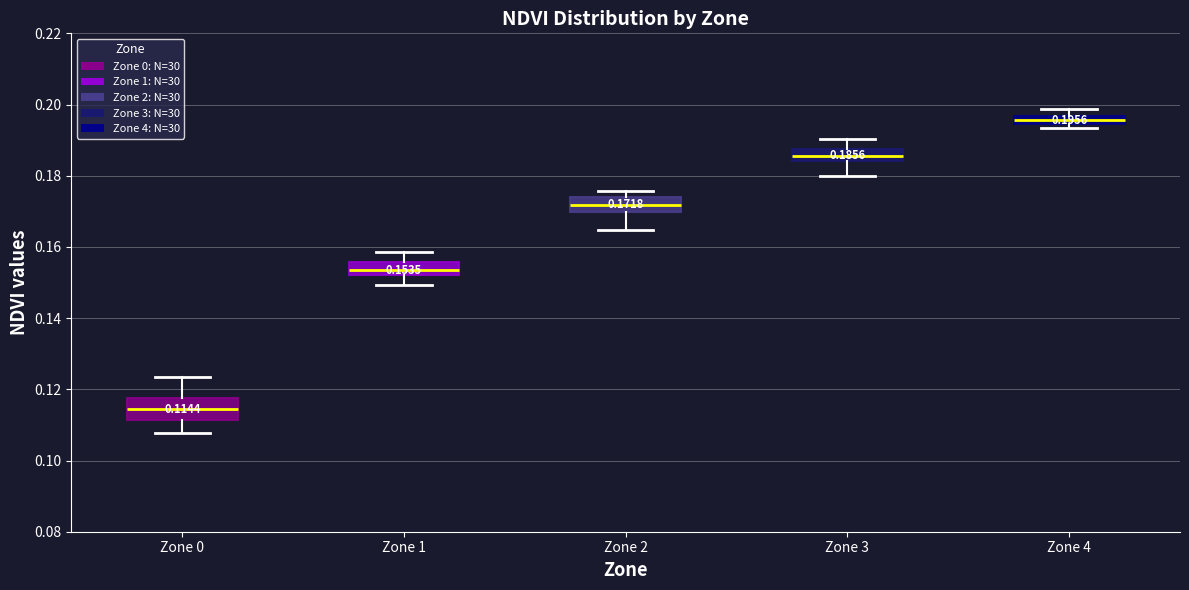

Comparing the boxes themselves (not the whiskers), which one is the tallest?

Zone 0